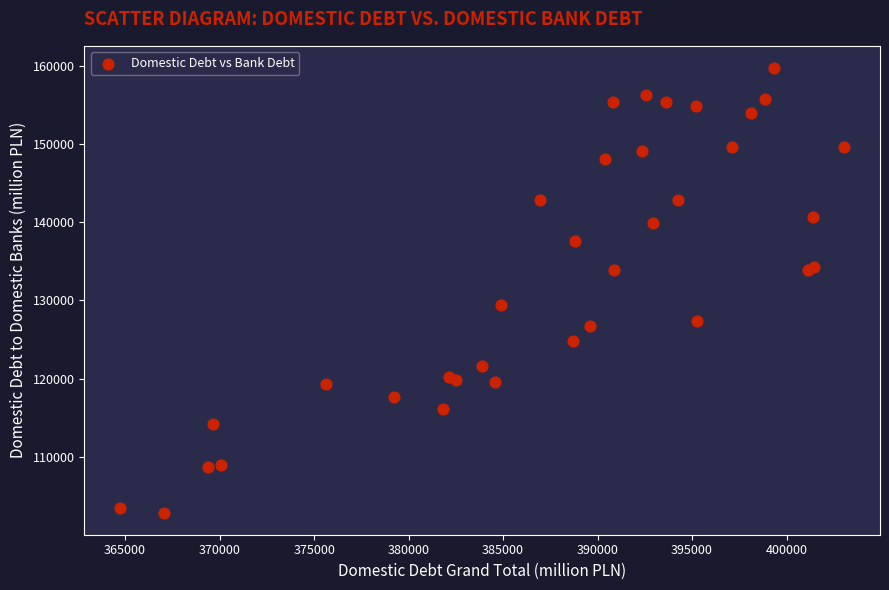

What Y value in the scatter plot is closest to 131280?

129375.3